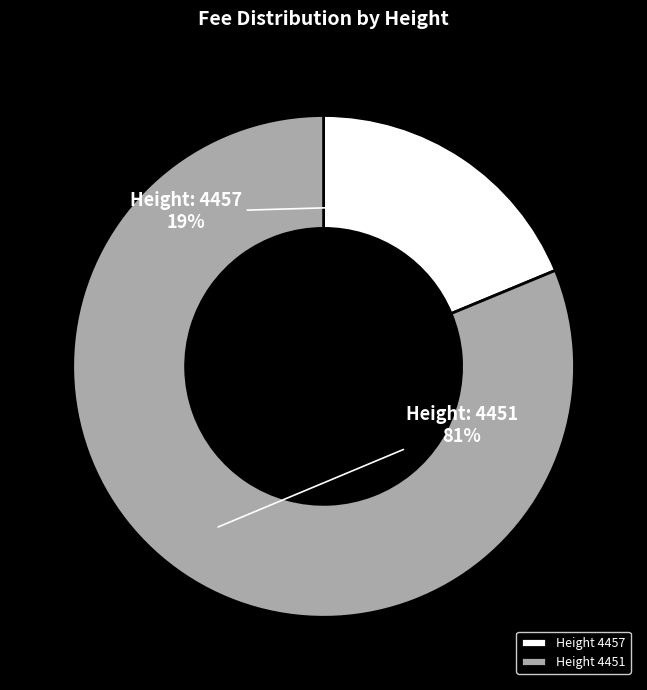

Count the number of slices in the pie.

2